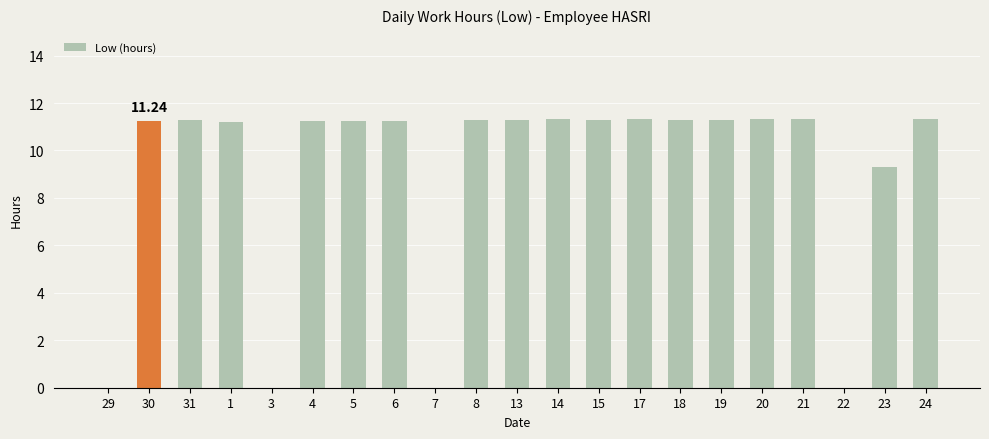

What is the ratio of the value at 6 to the value at 19?

1.0